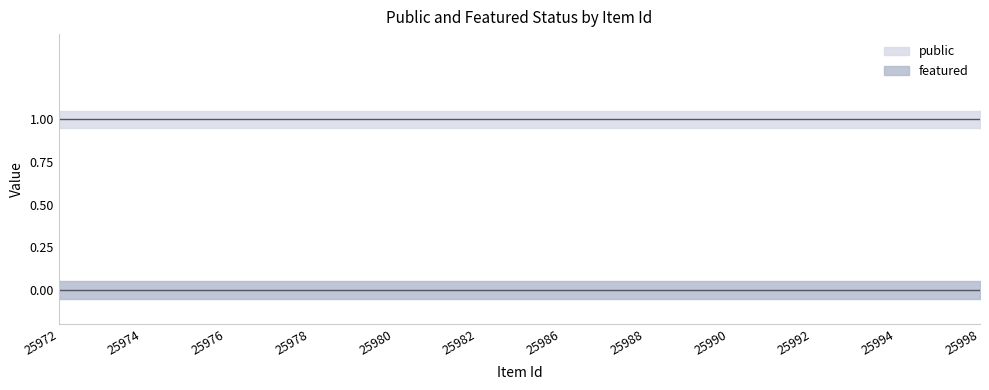

Is this an area chart (filled region under the line)?

No